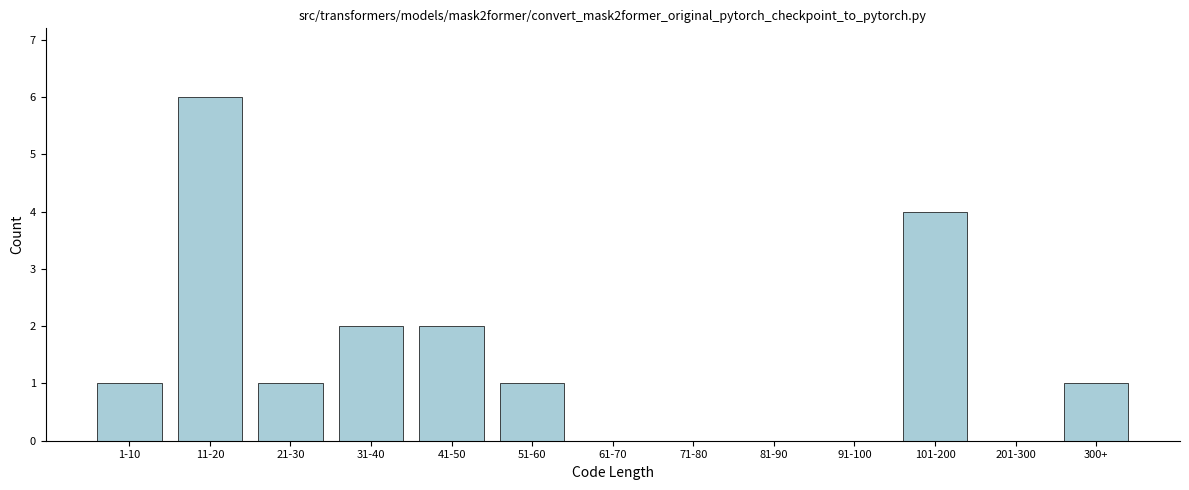

Reading left to right, extract all data points from this chart.

1-10=1	11-20=6	21-30=1	31-40=2	41-50=2	51-60=1	61-70=0	71-80=0	81-90=0	91-100=0	101-200=4	201-300=0	300+=1